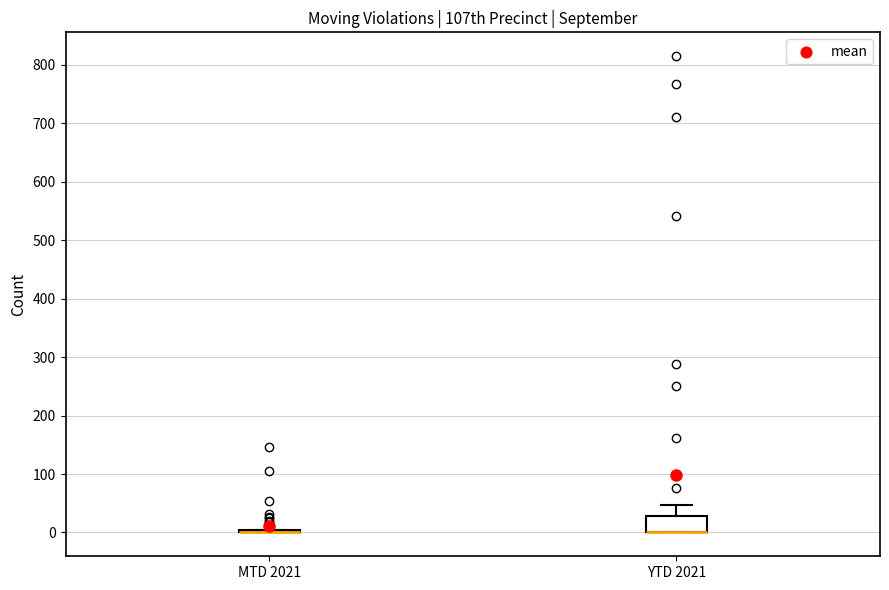

Reading left to right, transcribe this box plot: for each box, give where its median line is, the range the box spans, and where its two whiskers end, as read against the y-axis. The values are not printed on the chart, so give them approximately, as read against the axis.

MTD 2021: box collapsed to a line at 0, whiskers 0 to 10
YTD 2021: median 0 (drawn on the box's lower edge), box 0 to 30, whiskers 0 to 50